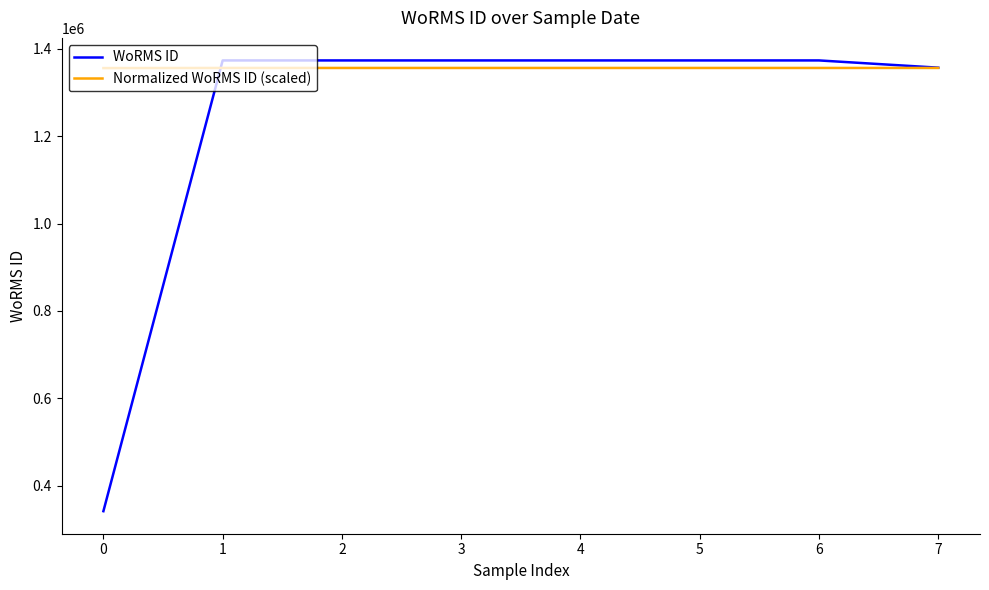

What is the difference between the highest and lowest values at 3?

17233.3